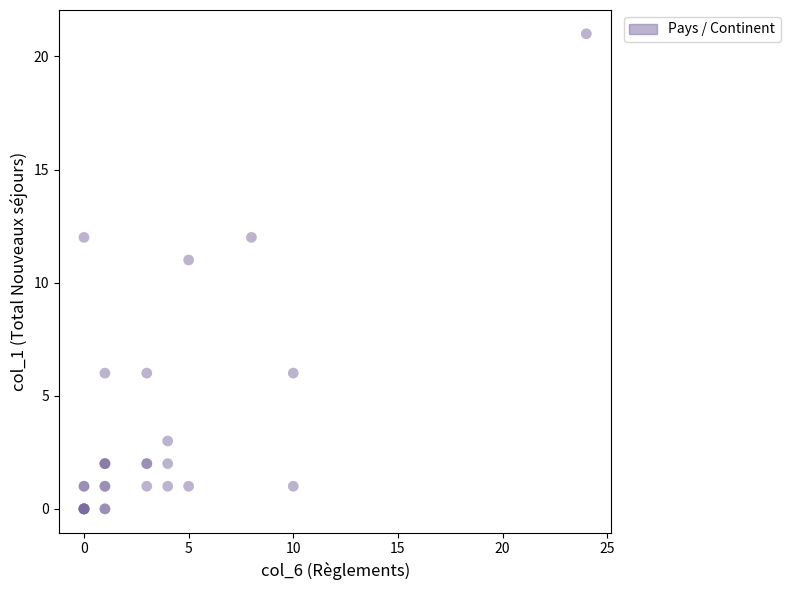

What Y value in the scatter plot is closest to 10?

11